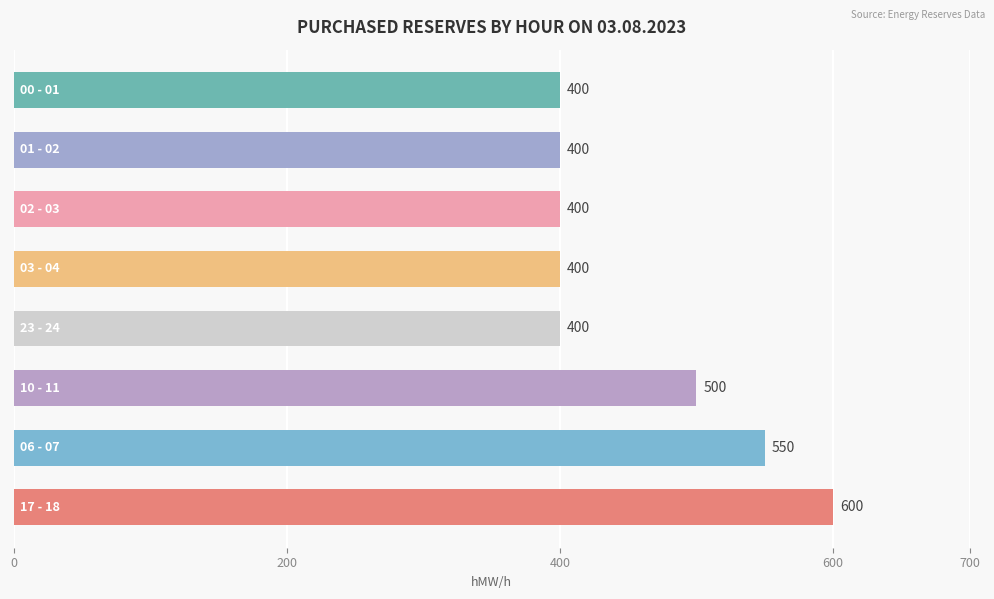

What is the minimum value shown in the chart?

400